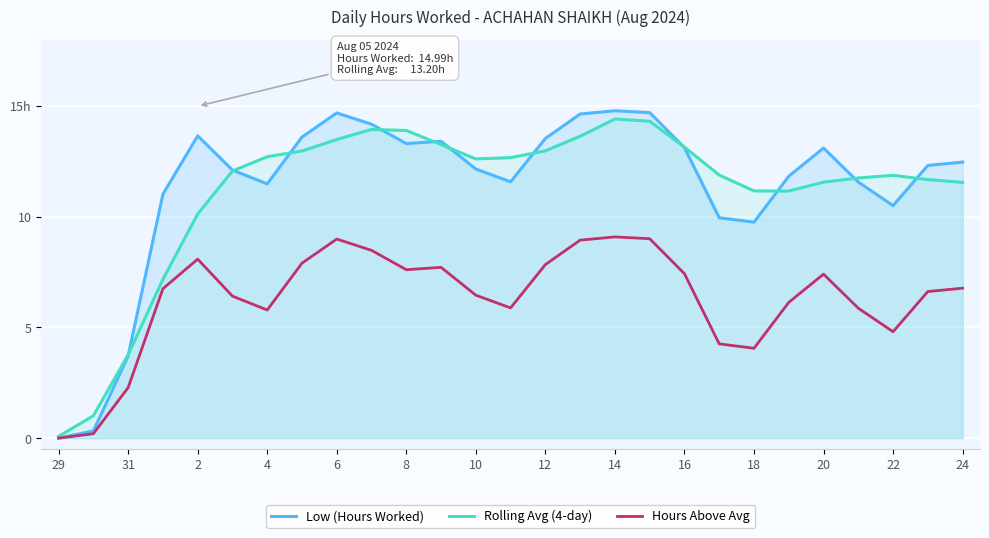

What are all the series names shown in the legend?

Low (Hours Worked), Rolling Avg (4-day), Hours Above Avg